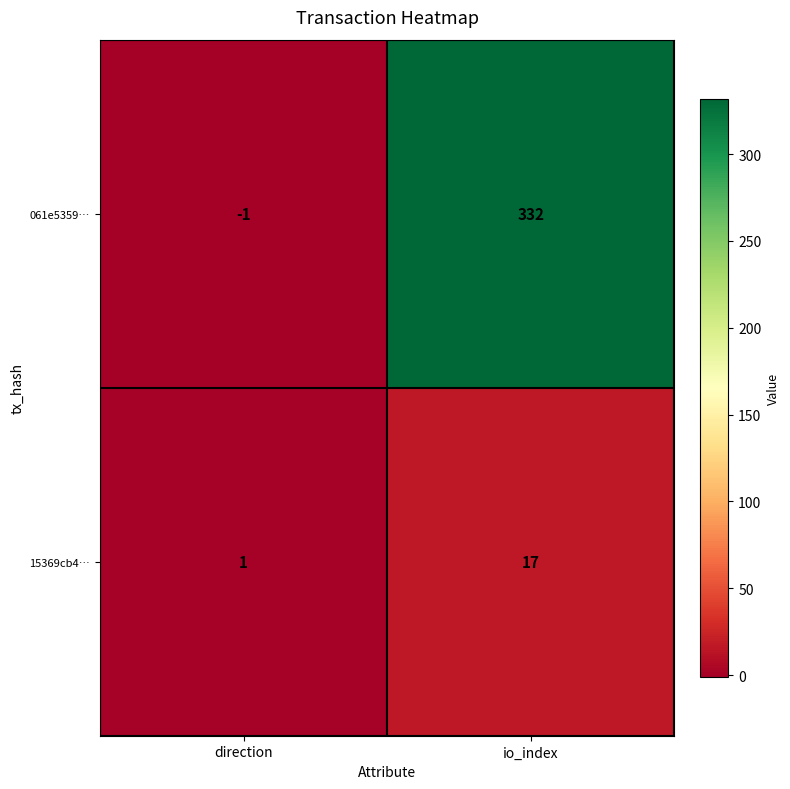

Reading left to right, transcribe all the data shown in this chart.

061e5359…: direction=-1	io_index=332
15369cb4…: direction=1	io_index=17